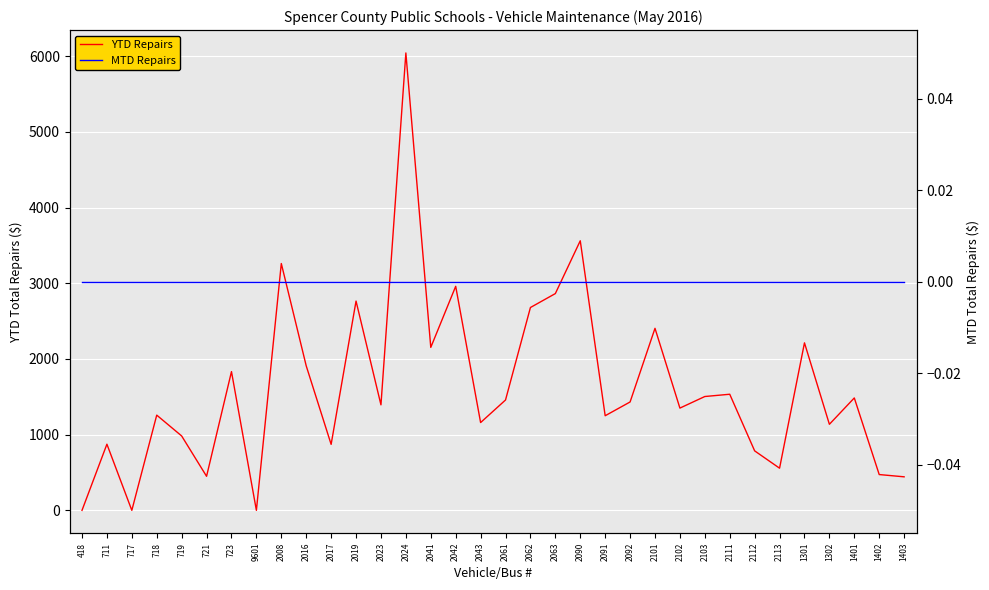

The value of MTD Repairs at 1402 is 0.0. True or false?

True